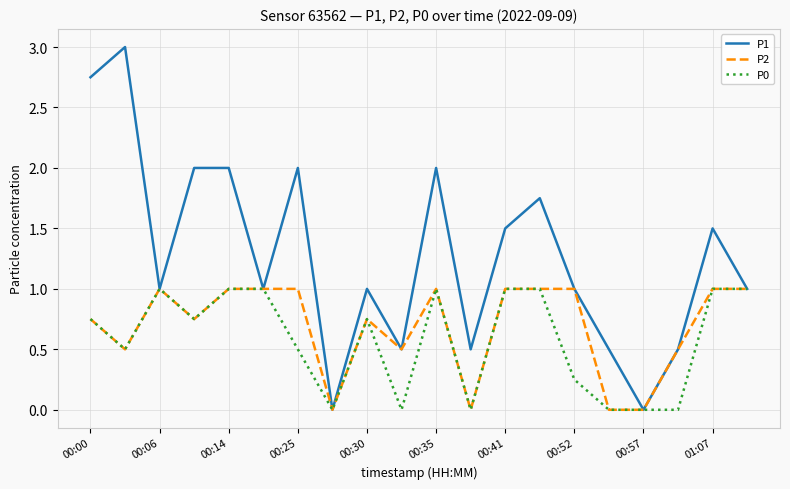

Rank the series by their average value, from highest to lowest.

P1, P2, P0